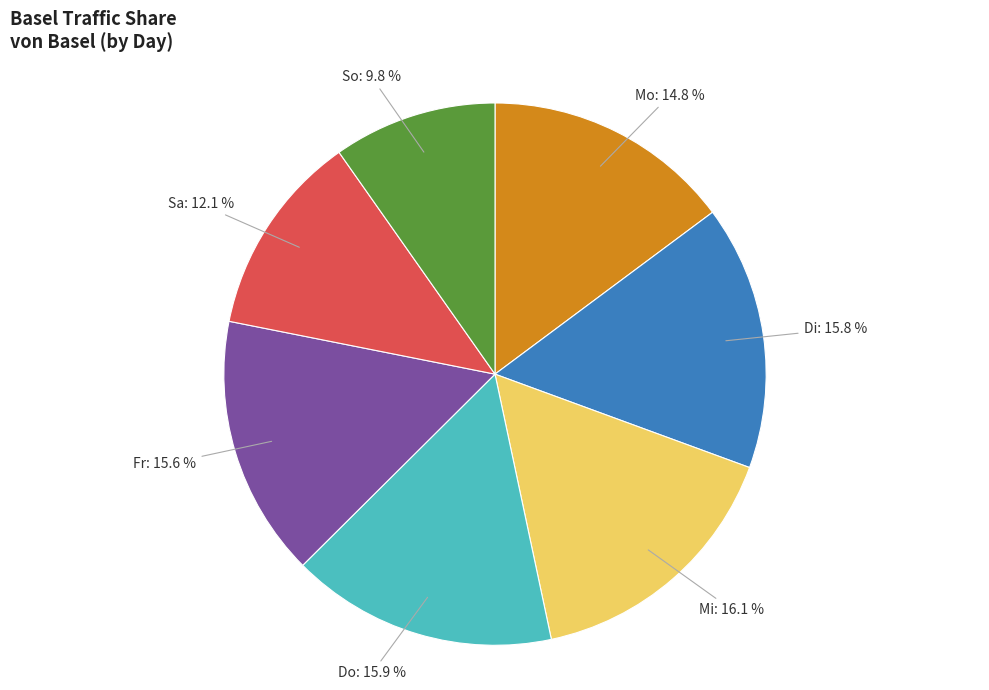

Does any single category account for the majority?

No